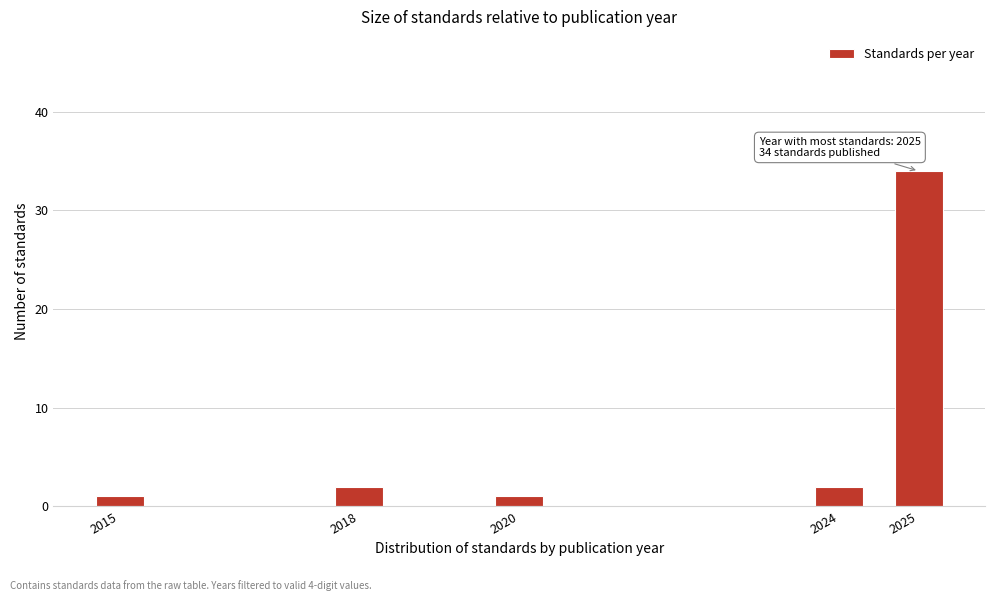

Reading left to right, what are all the values shown in this chart?

2015=1	2018=2	2020=1	2024=2	2025=34